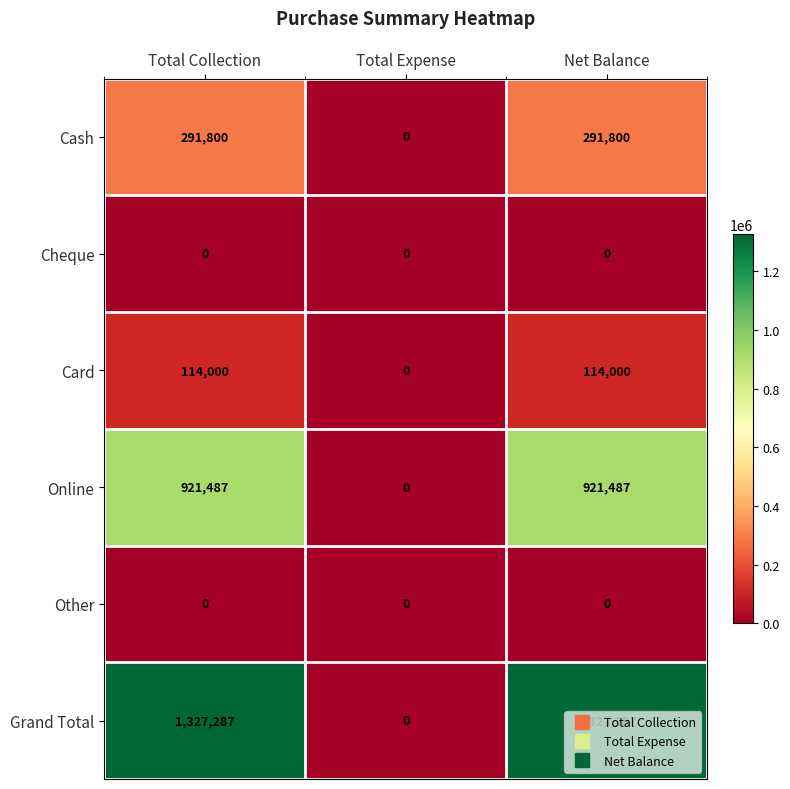

What is the difference between the highest and lowest values at Net Balance?

1327287